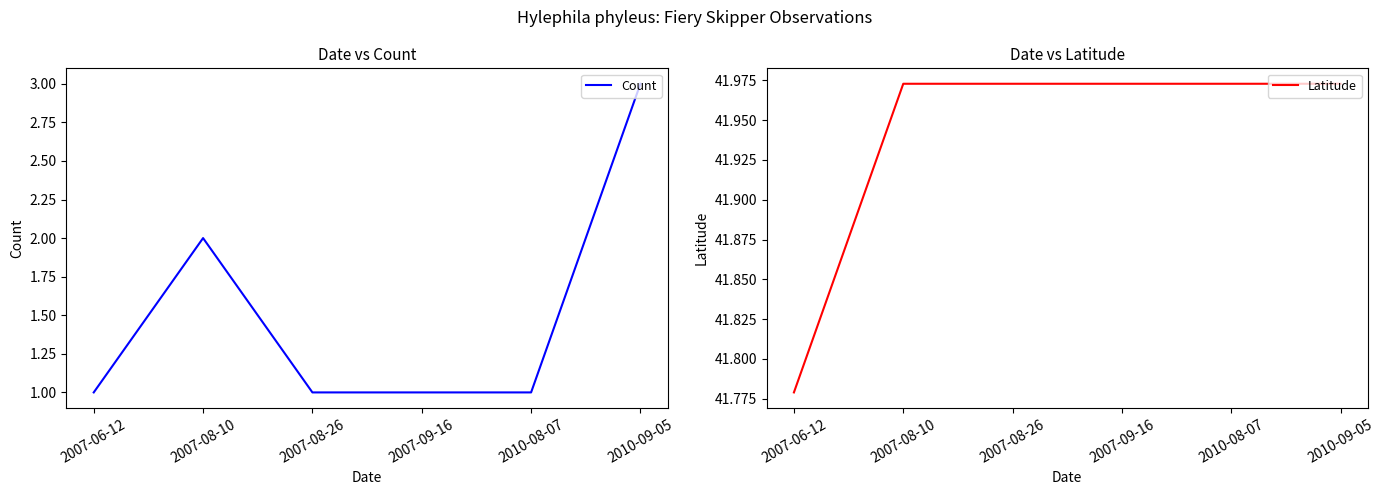

What is the minimum value for Latitude?

41.8